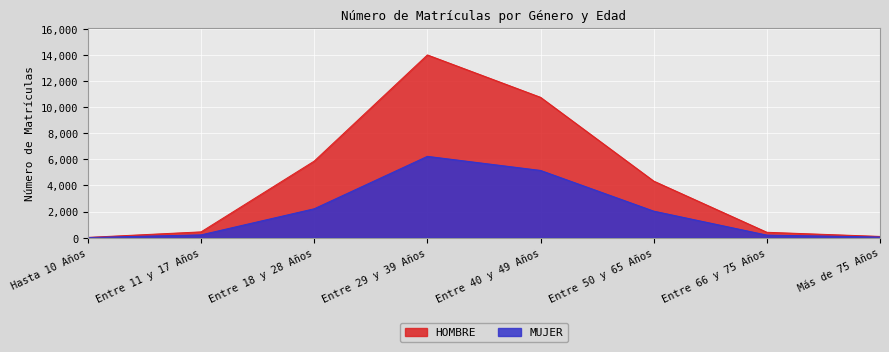

Reading right to left, transcribe all the data shown in this chart.

HOMBRE: Más de 75 Años=97	Entre 66 y 75 Años=415	Entre 50 y 65 Años=4335	Entre 40 y 49 Años=10749	Entre 29 y 39 Años=13995	Entre 18 y 28 Años=5865	Entre 11 y 17 Años=446	Hasta 10 Años=22
MUJER: Más de 75 Años=53	Entre 66 y 75 Años=199	Entre 50 y 65 Años=2035	Entre 40 y 49 Años=5151	Entre 29 y 39 Años=6230	Entre 18 y 28 Años=2216	Entre 11 y 17 Años=217	Hasta 10 Años=13